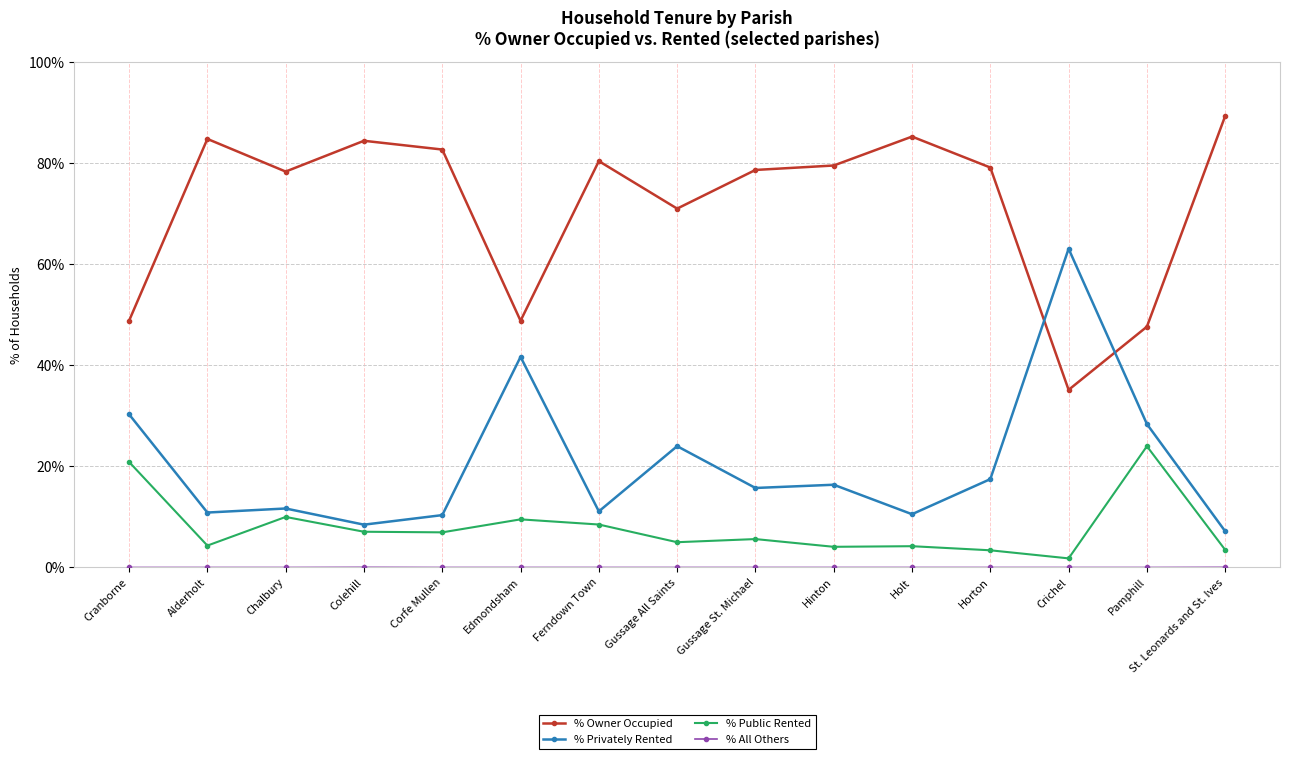

How many lines are shown in the chart?

4